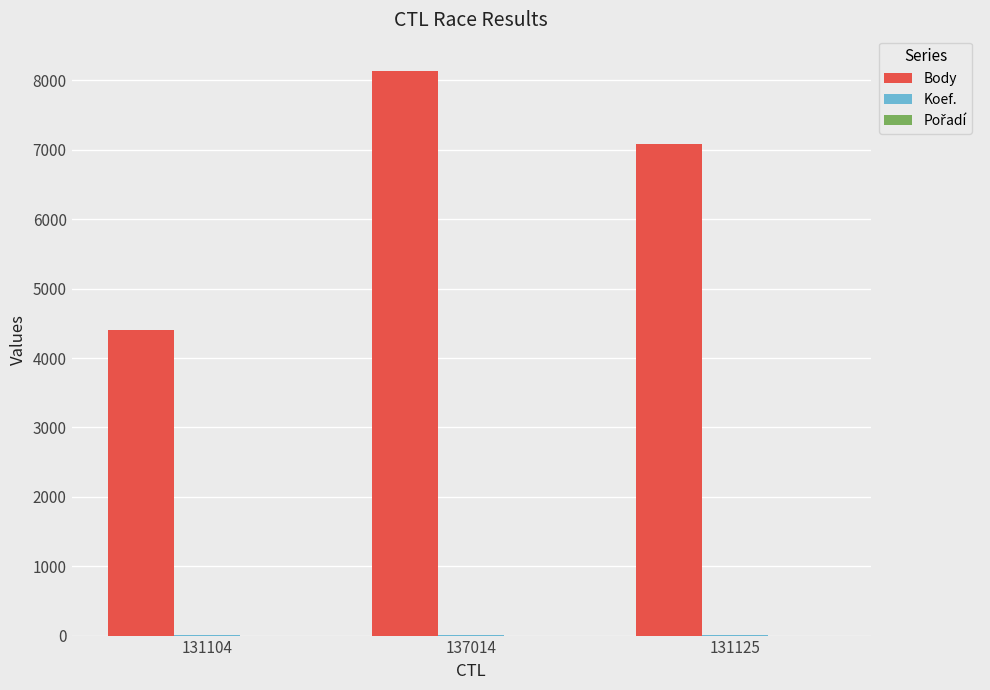

True or false: Body has a value of 9909 at 131125.

False